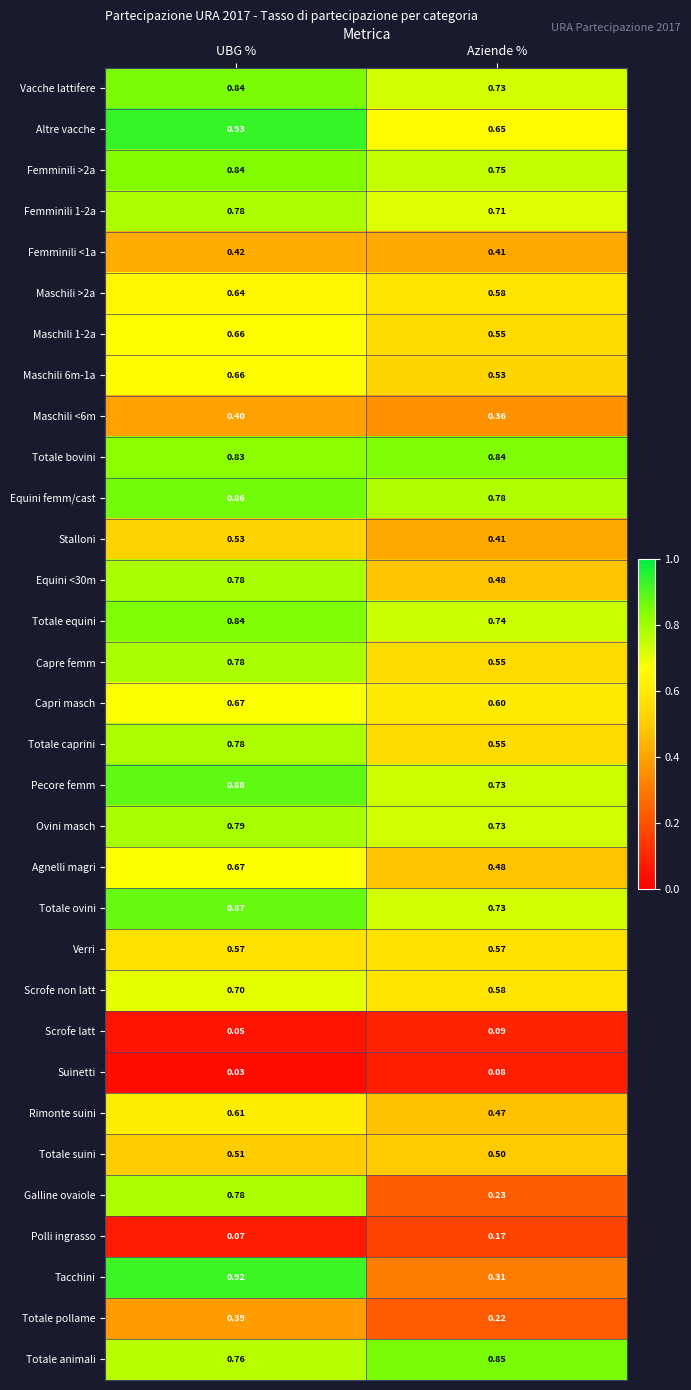

Where is Femminili >2a nearest to the value 0?

Aziende %